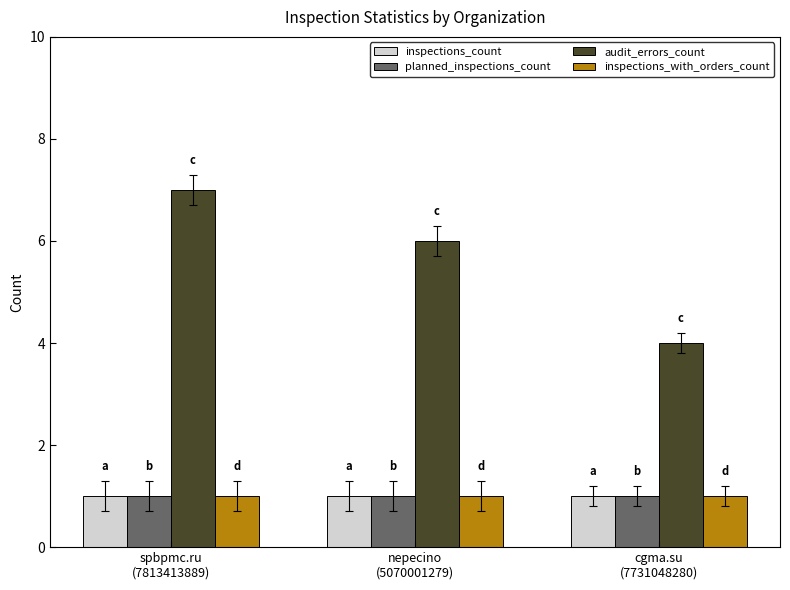

What is the maximum value for audit_errors_count?

7